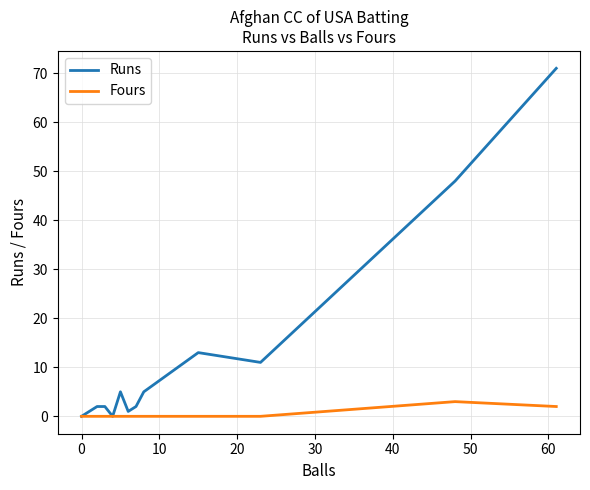

Which series has the largest range (max minus min)?

Runs